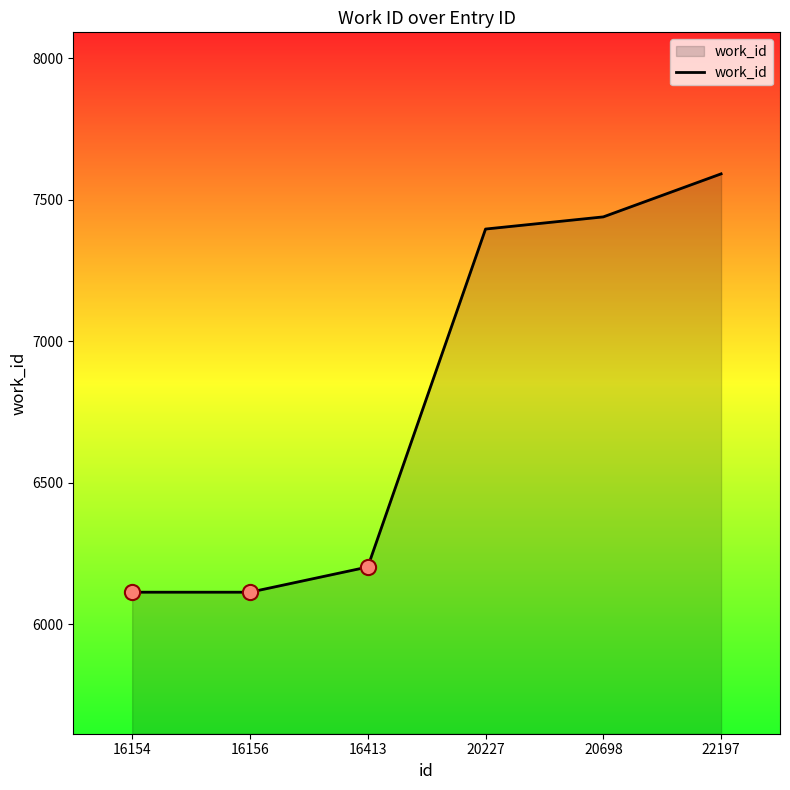

Between 16156 and 20227, which is larger?

20227